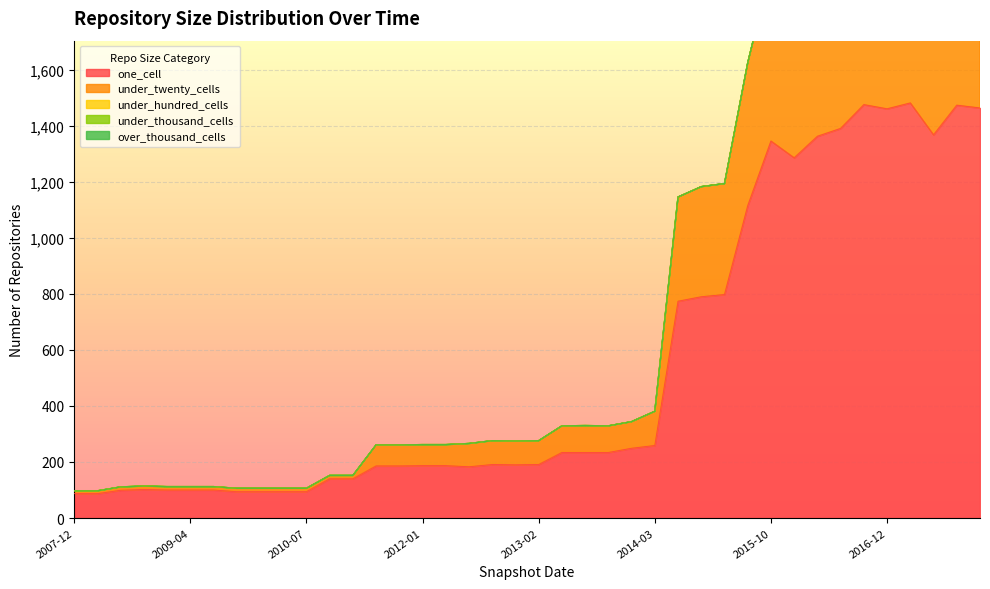

Which series changed the most between 2013-02-20 and 2015-10-01?

one_cell